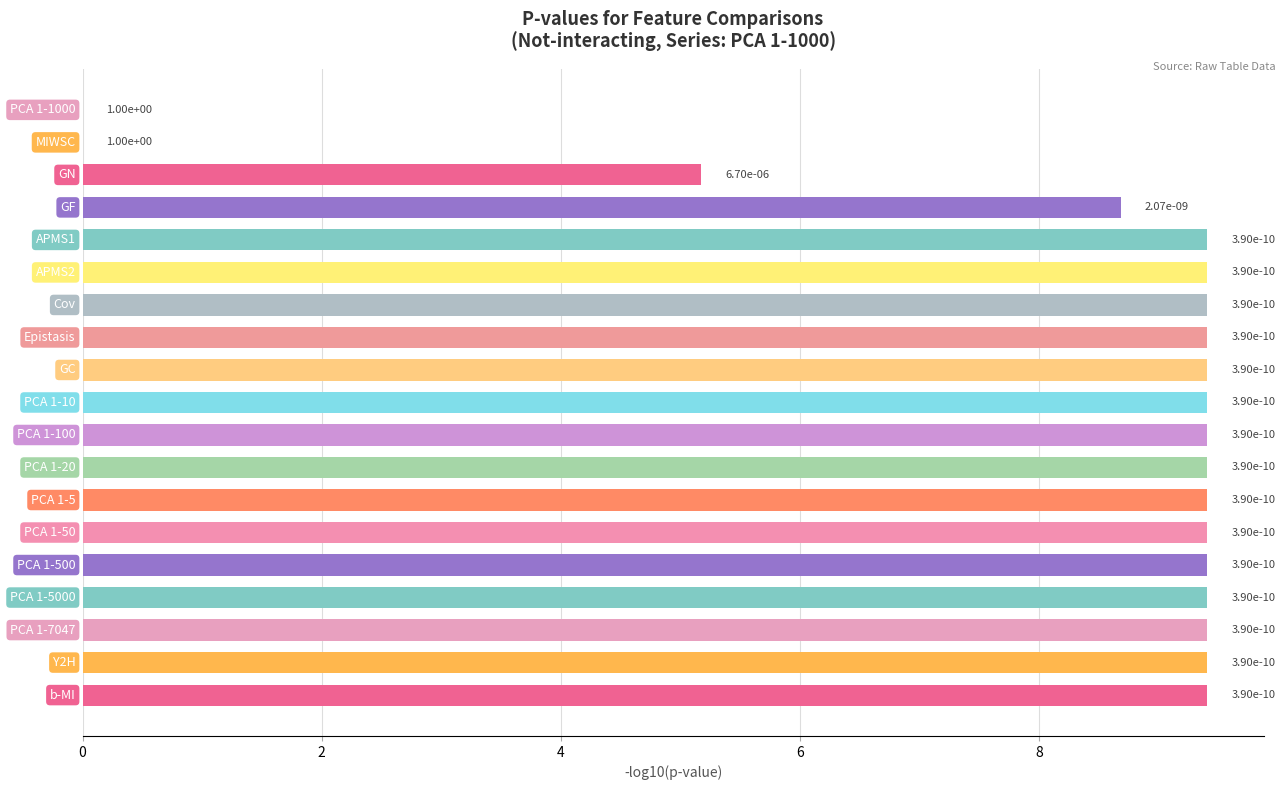

What is the sum of all values?

155.0